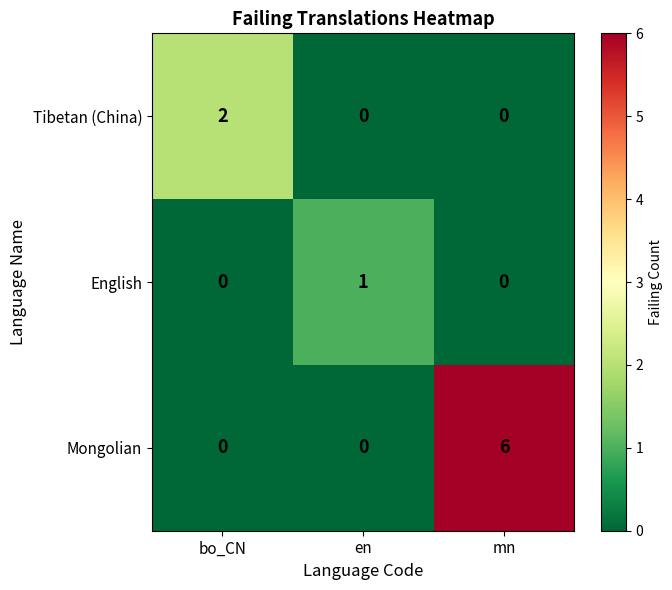

List the series in order of their overall mean, lowest first.

English, Tibetan (China), Mongolian